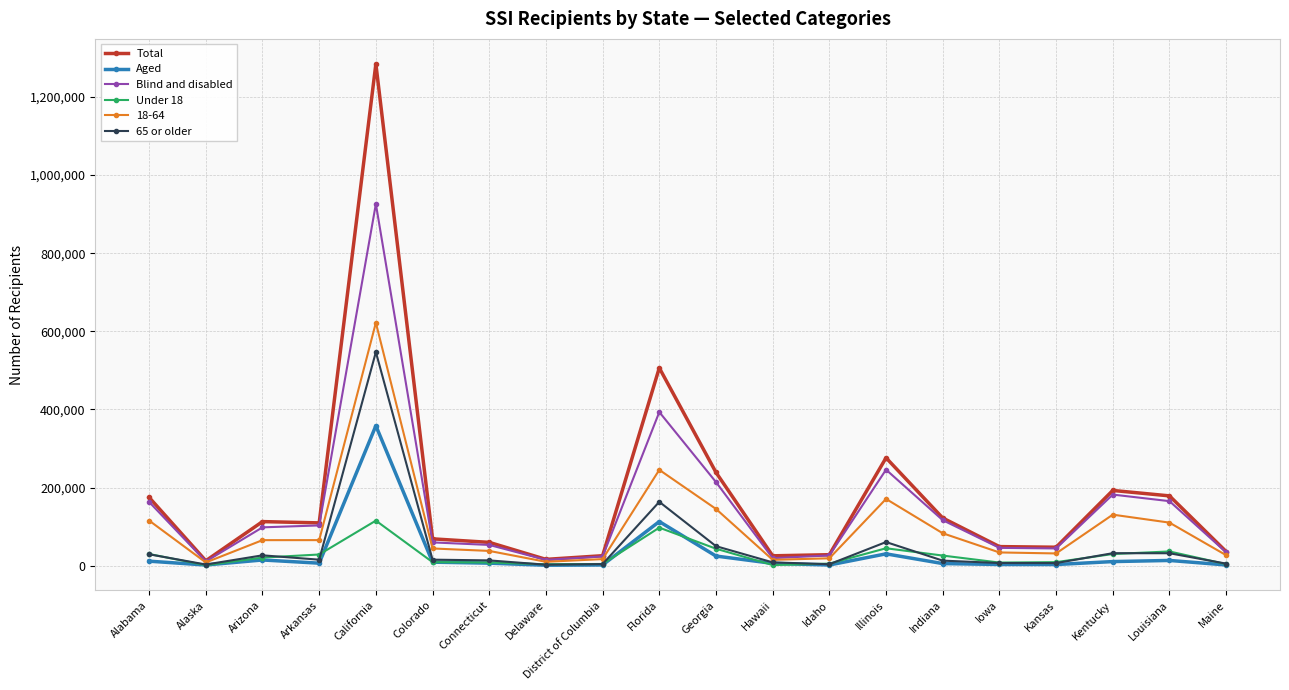

What is the label of the 7th point from the right?

Illinois